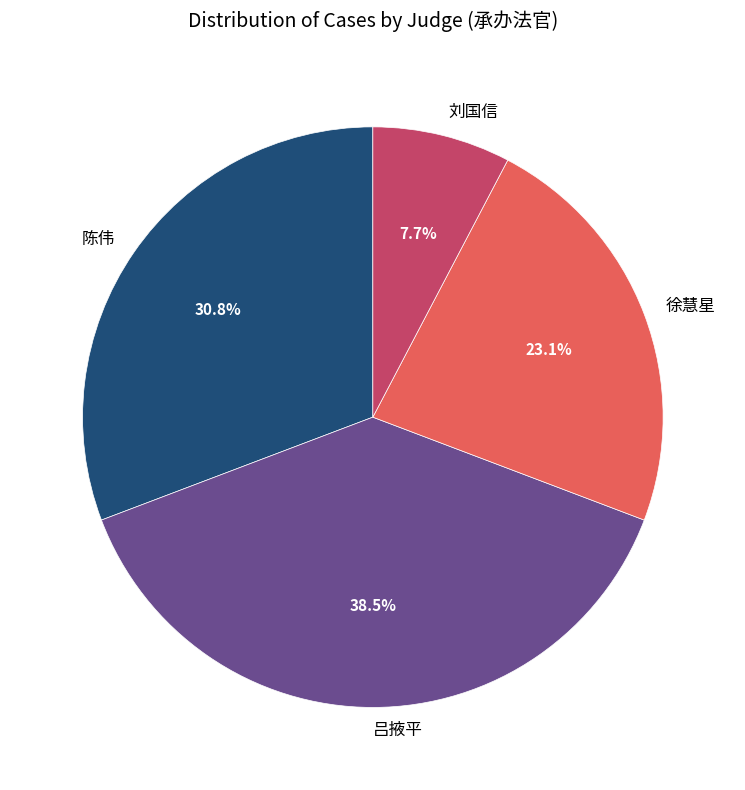

To the nearest percent, what is the average slice percentage?

25%